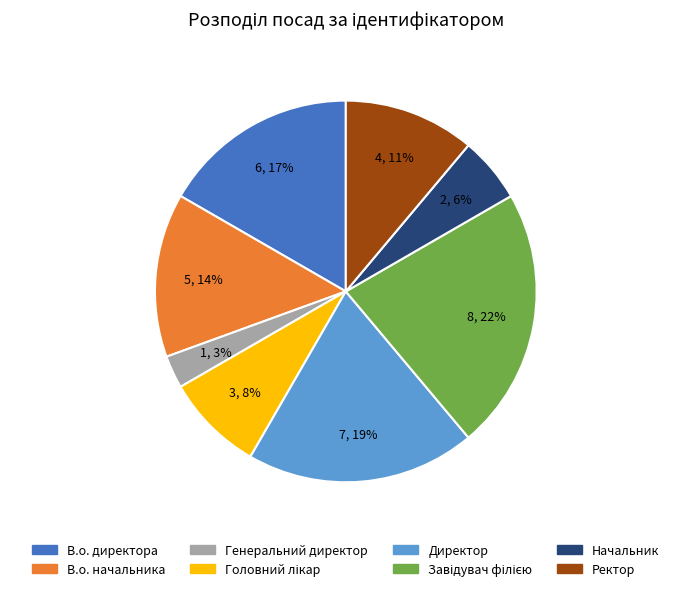

Is Начальник the majority of the pie?

No